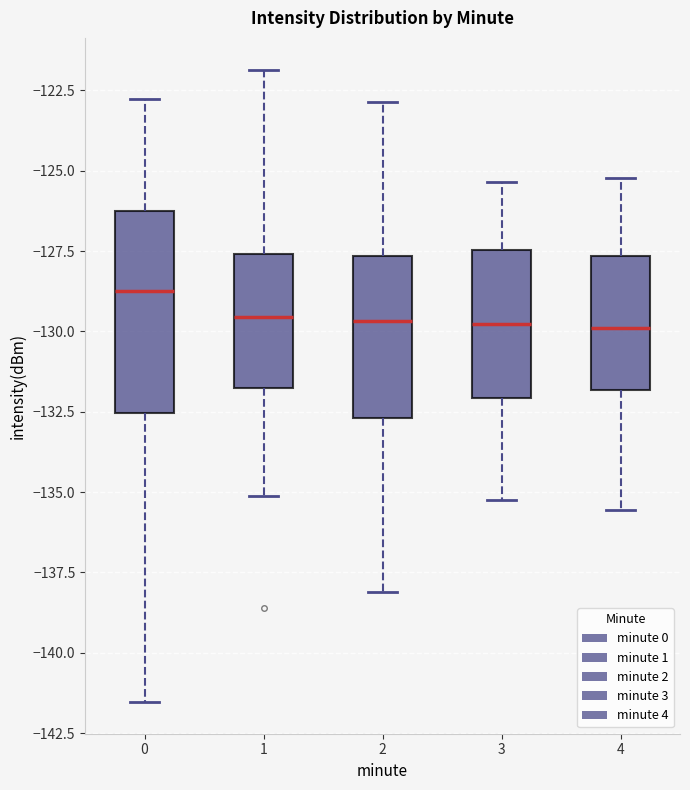

Where does the lower whisker of the box at x = 1 end on the y-axis? The values are not printed on the chart, so give them approximately, as read against the axis.

-135.0